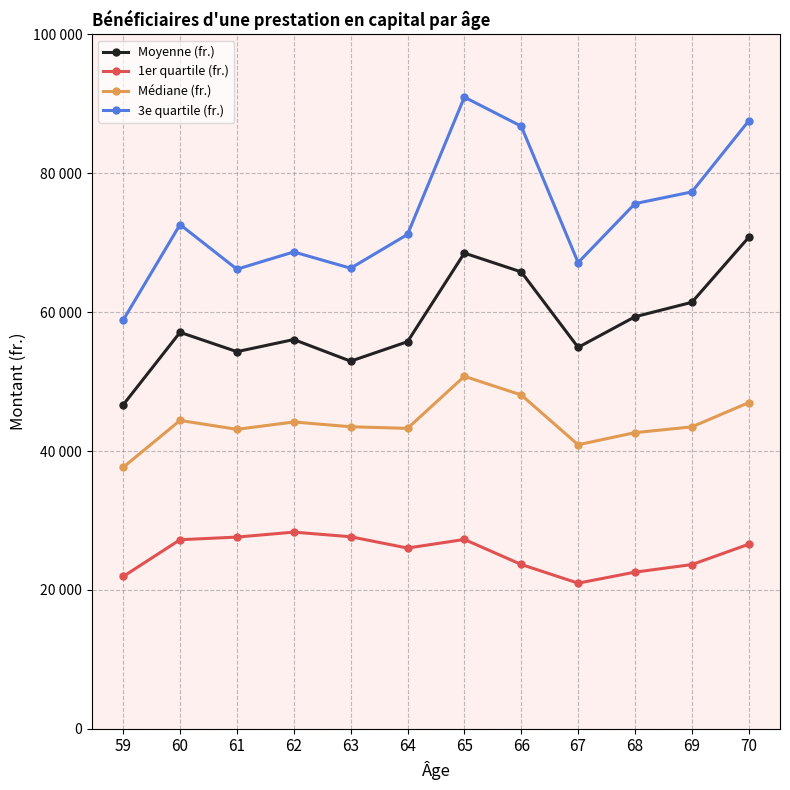

What are all the series names shown in the legend?

Moyenne (fr.), 1er quartile (fr.), Médiane (fr.), 3e quartile (fr.)